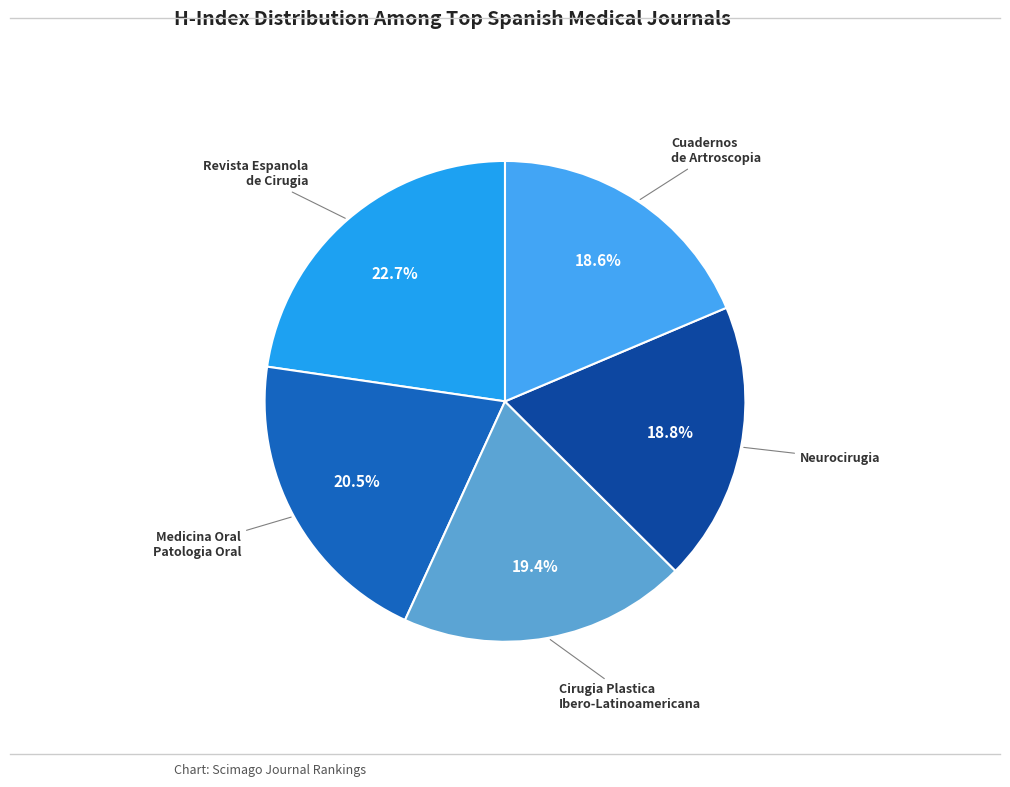

True or false: Neurocirugia accounts for 28% of the total.

False